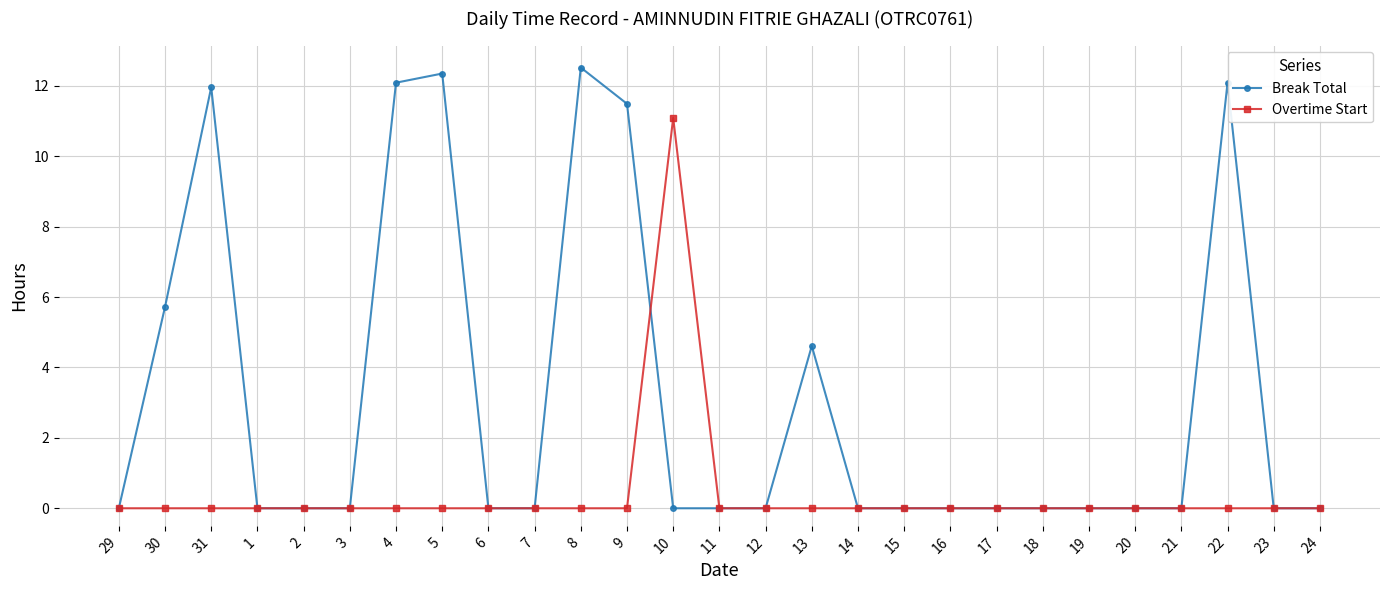

Rank the series by their average value, from lowest to highest.

Overtime Start, Break Total